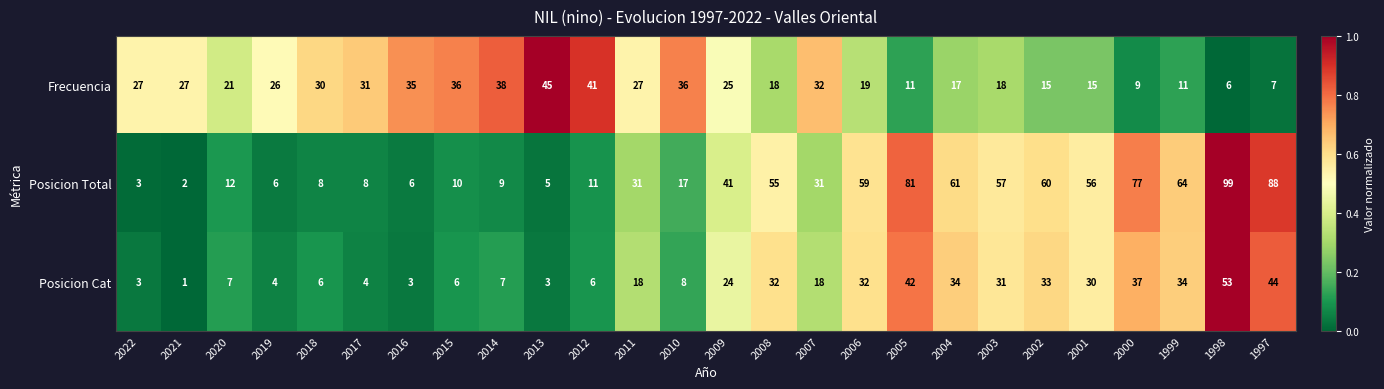

Where does the Frecuencia series first go above 26?

2022